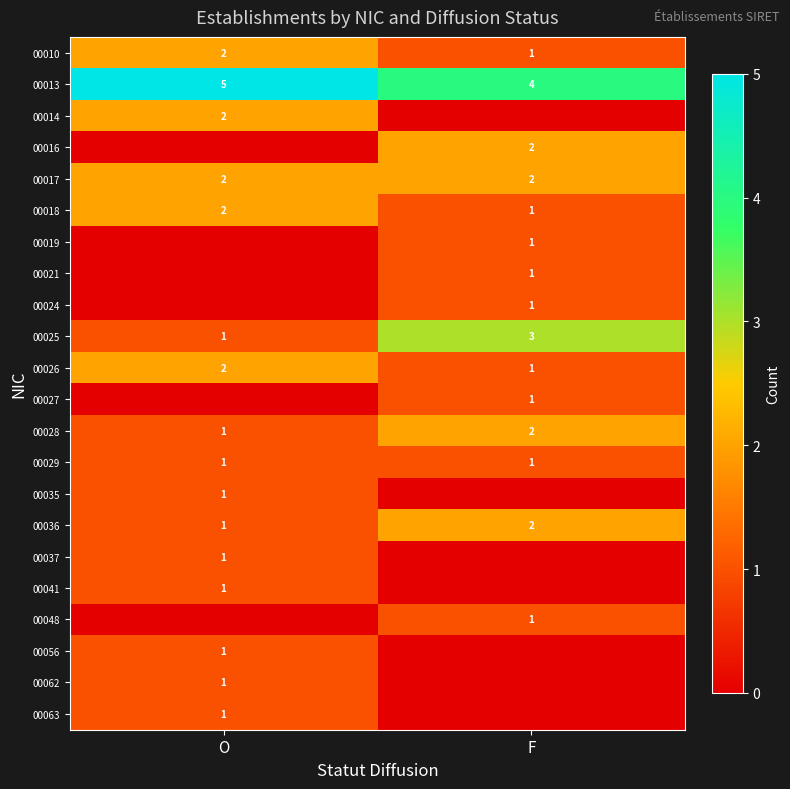

The value of 00035 at O is 1. True or false?

True